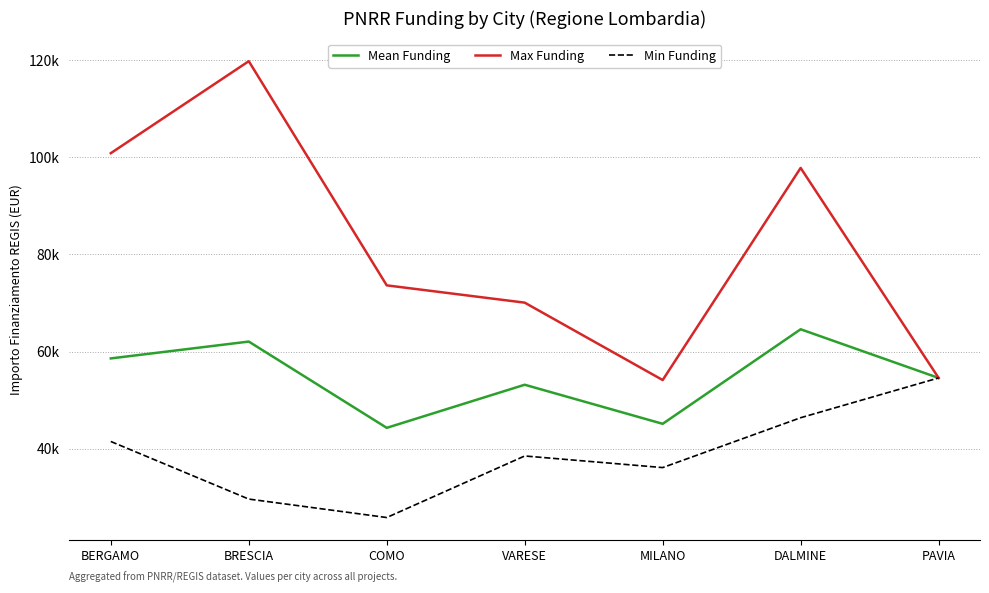

Does the chart display data point markers on the line(s)?

No